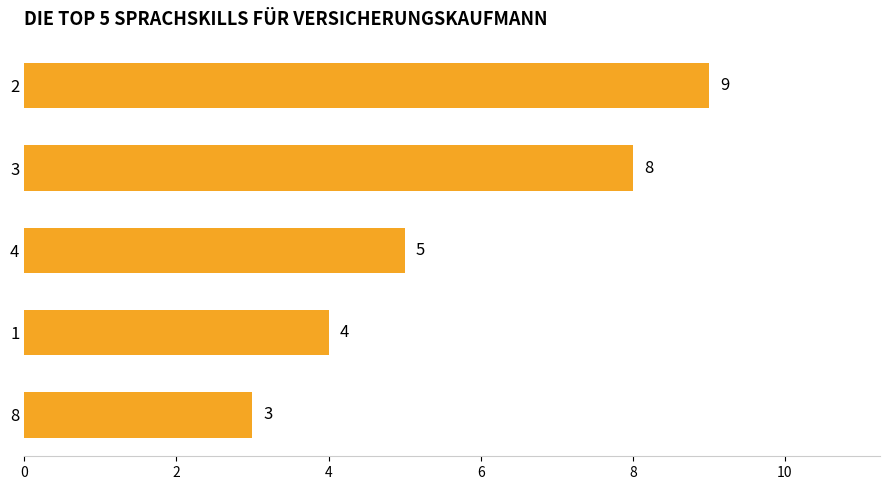

The chart shows a value of 3 at 4. True or false?

False